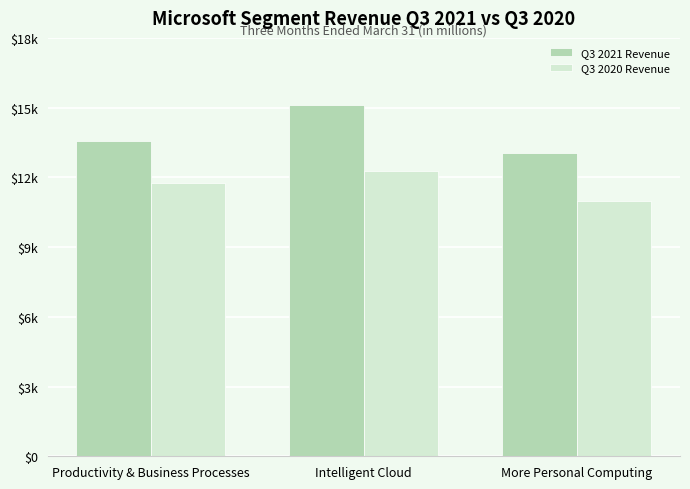

Where is Q3 2021 Revenue nearest to the value 14077?

Productivity & Business Processes